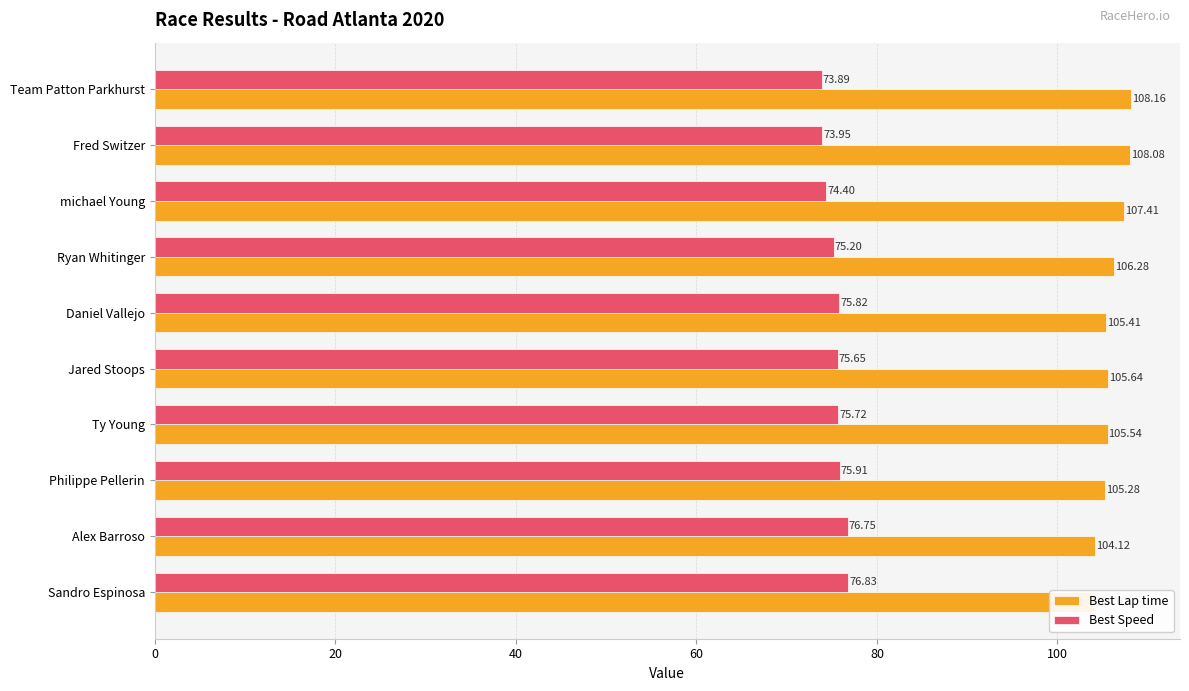

The value of Best Lap time at Team Patton Parkhurst is 64.5. True or false?

False